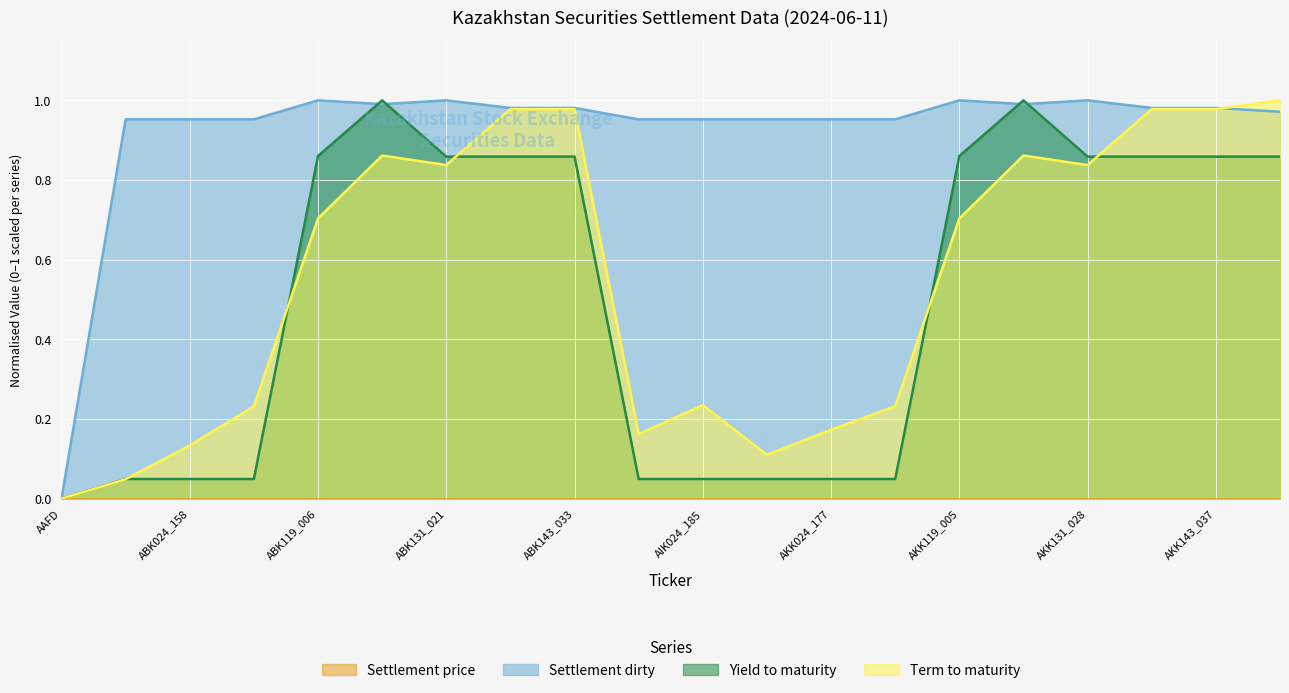

What position from the left is ABK131_021?

7